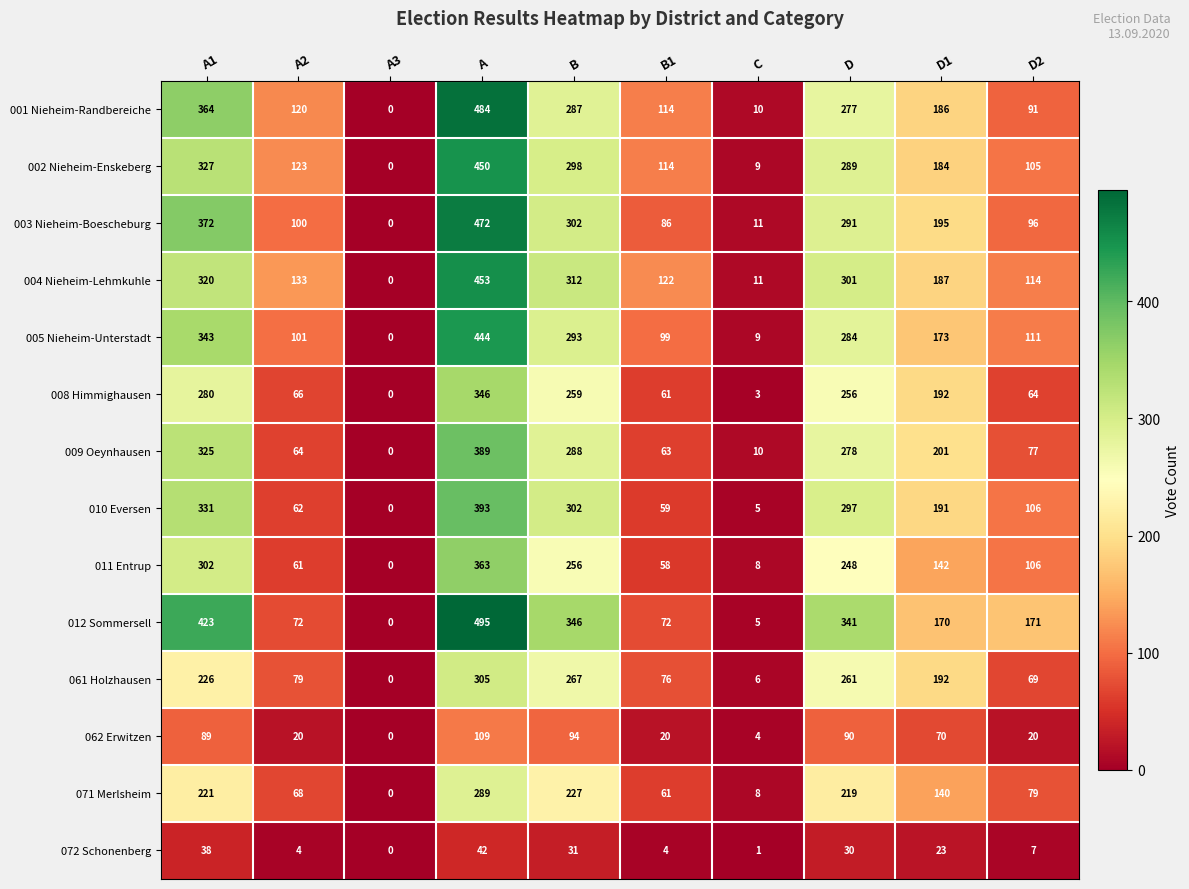

Which series has the largest total across all categories?

012 Sommersell